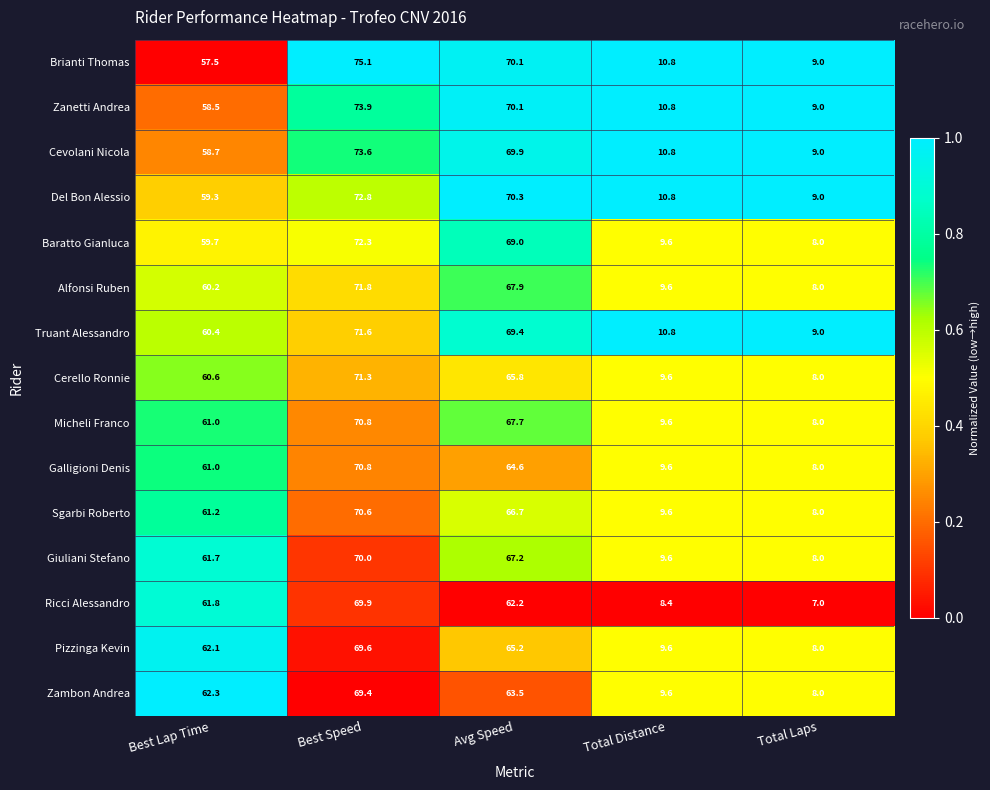

Which series has the widest spread of values?

Brianti Thomas